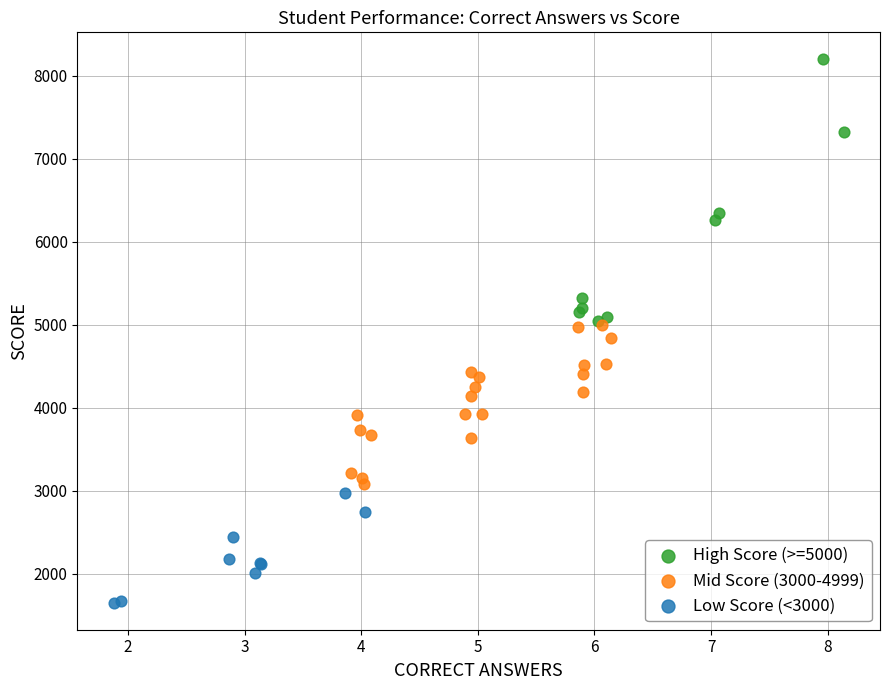

Which series reaches the minimum Y coordinate?

Low Score (<3000)